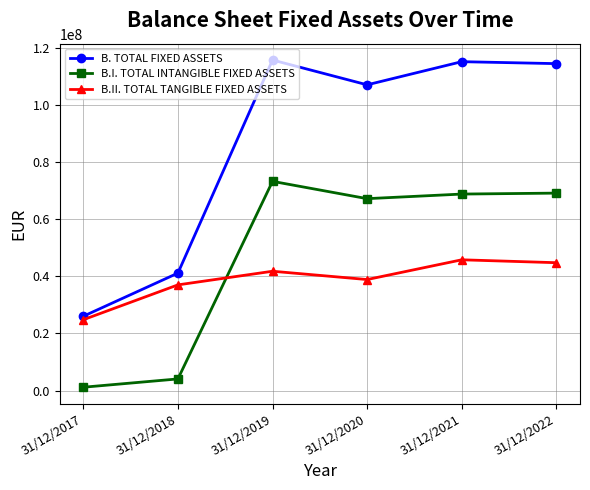

At 31/12/2019, list the series in order from largest to smallest.

B. TOTAL FIXED ASSETS, B.I. TOTAL INTANGIBLE FIXED ASSETS, B.II. TOTAL TANGIBLE FIXED ASSETS